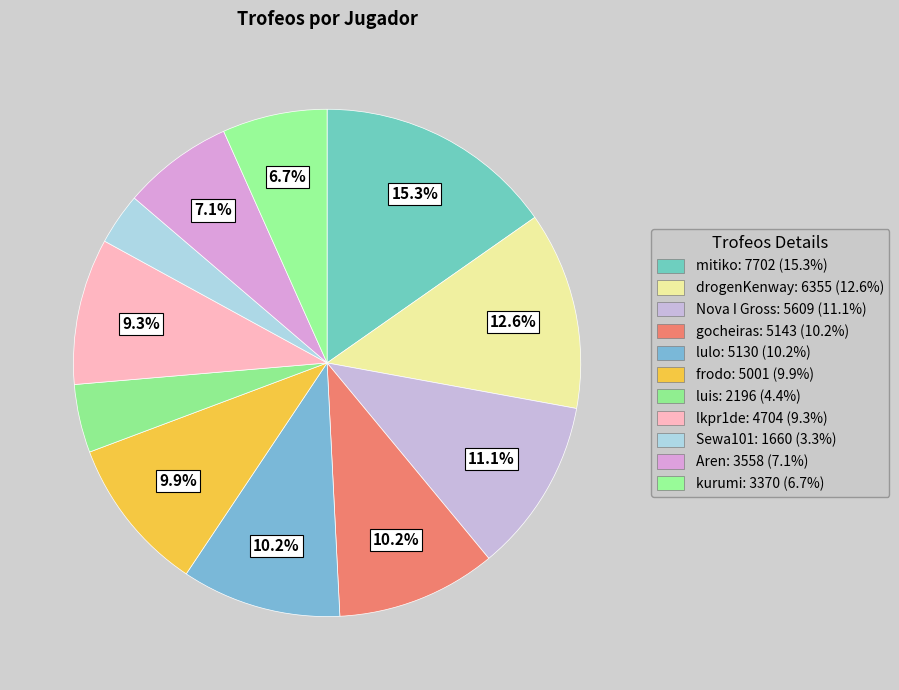

What is the change in value from mitiko to frodo?

-2701